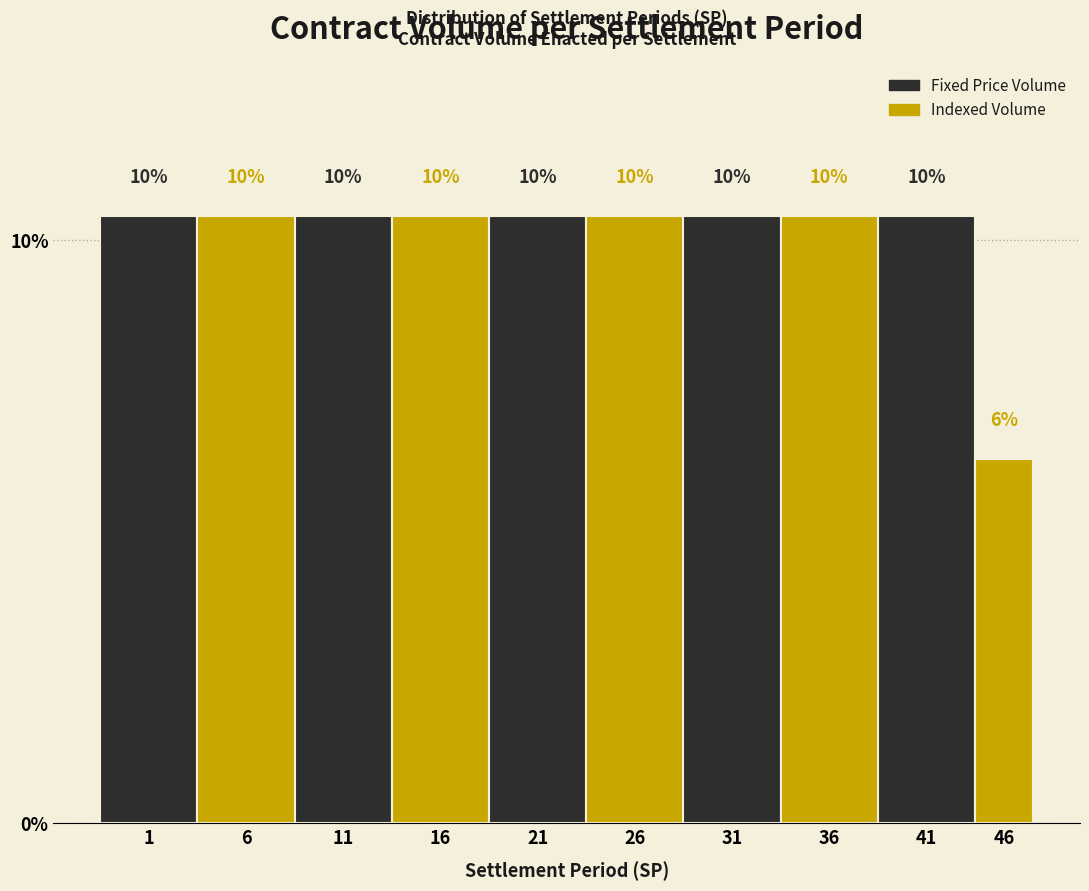

Does the chart contain any negative values?

No